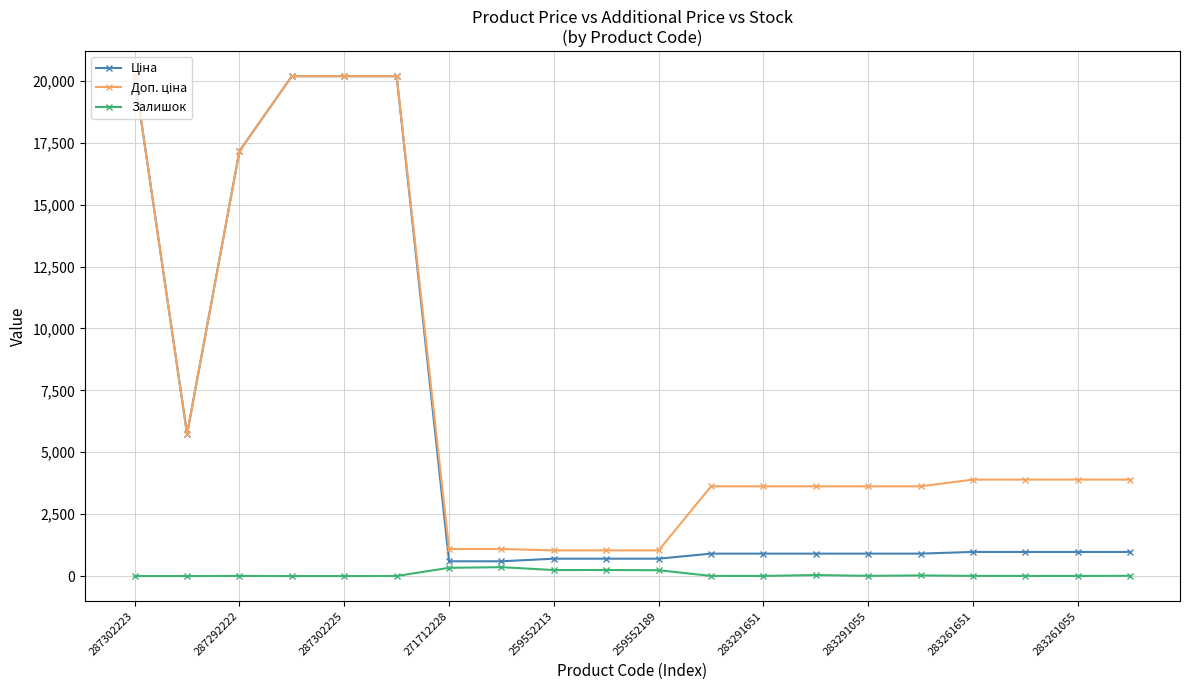

True or false: Залишок has more than 1 interior local peaks.

True